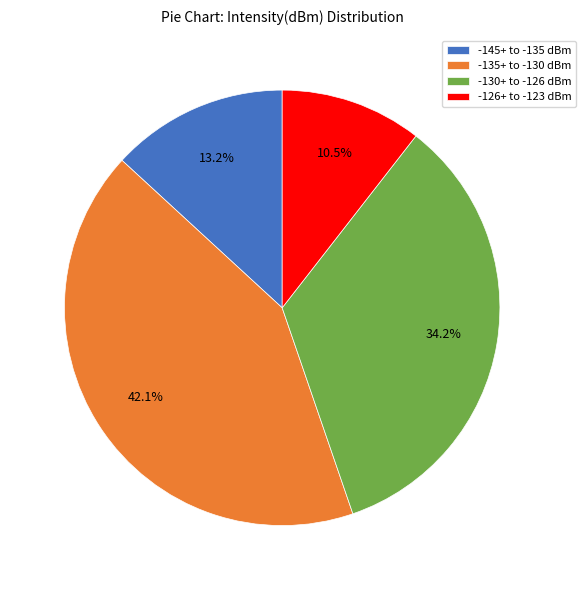

What is the largest slice in the pie chart?

-135+ to -130 dBm